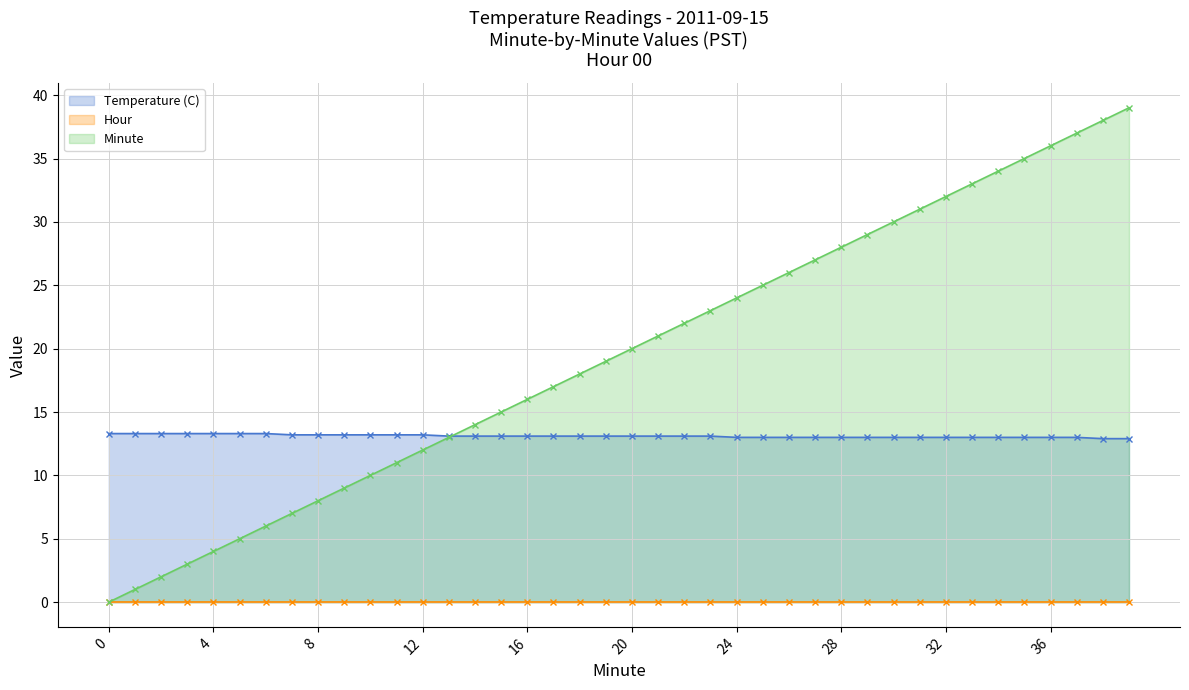

How many data points in Minute are less than 20?

20